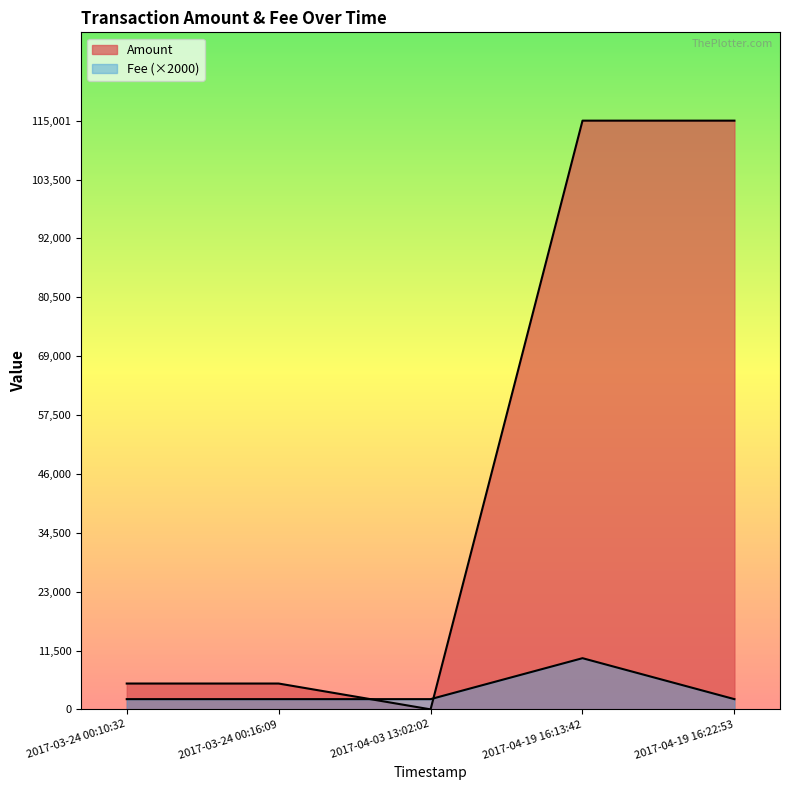

What are all the series names shown in the legend?

Amount, Fee